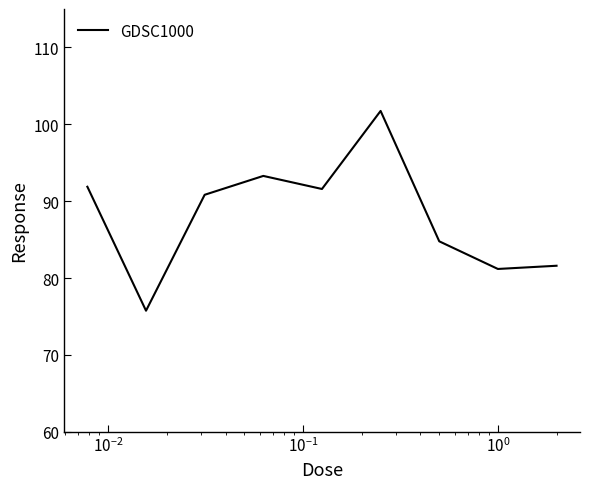

What is the greatest value displayed?

101.7